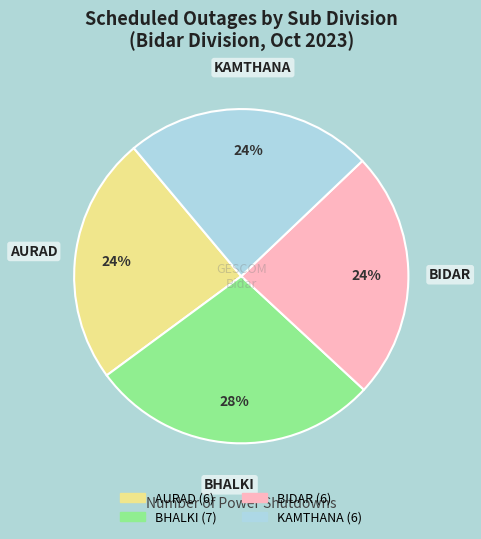

Is the sum of KAMTHANA and AURAD greater than half?

No